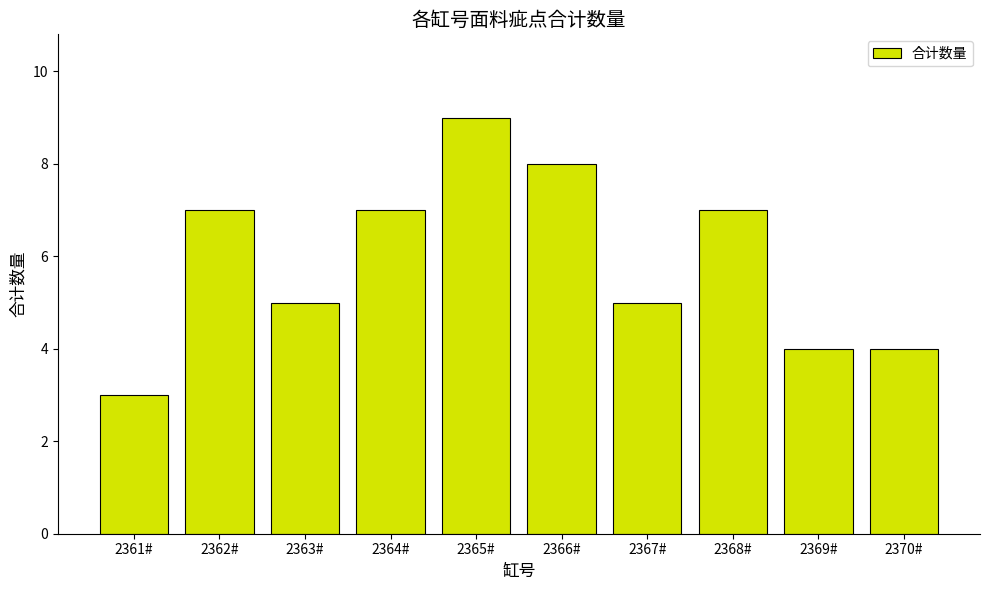

What is the sum of all values?

59